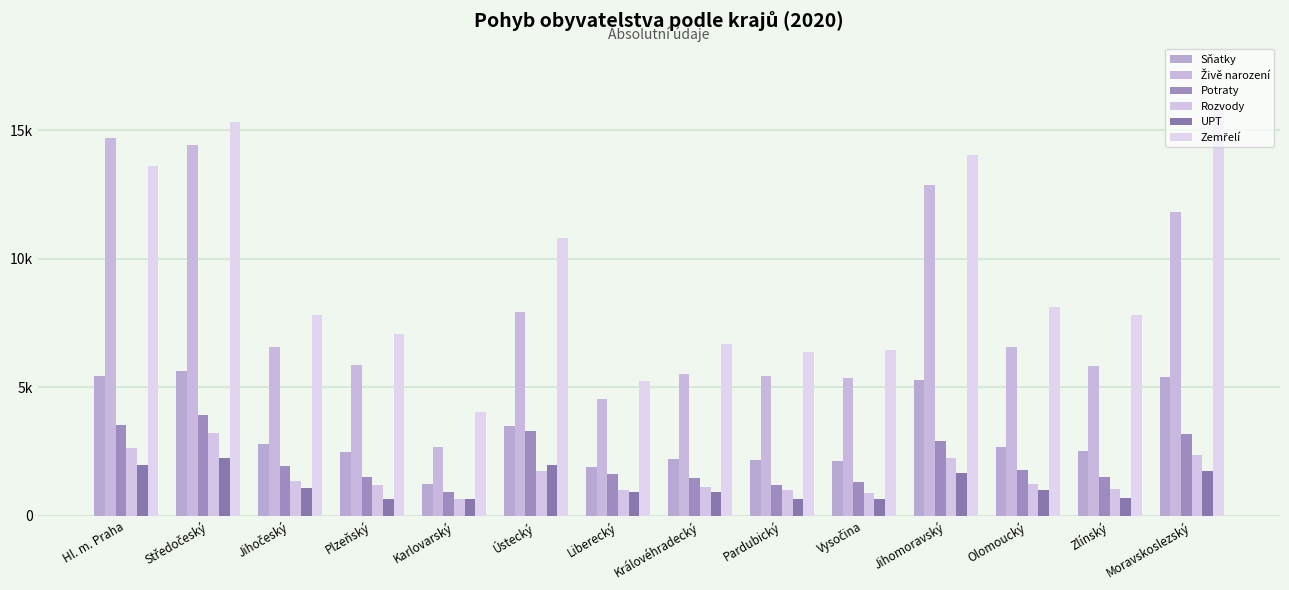

Are the bars horizontal?

No